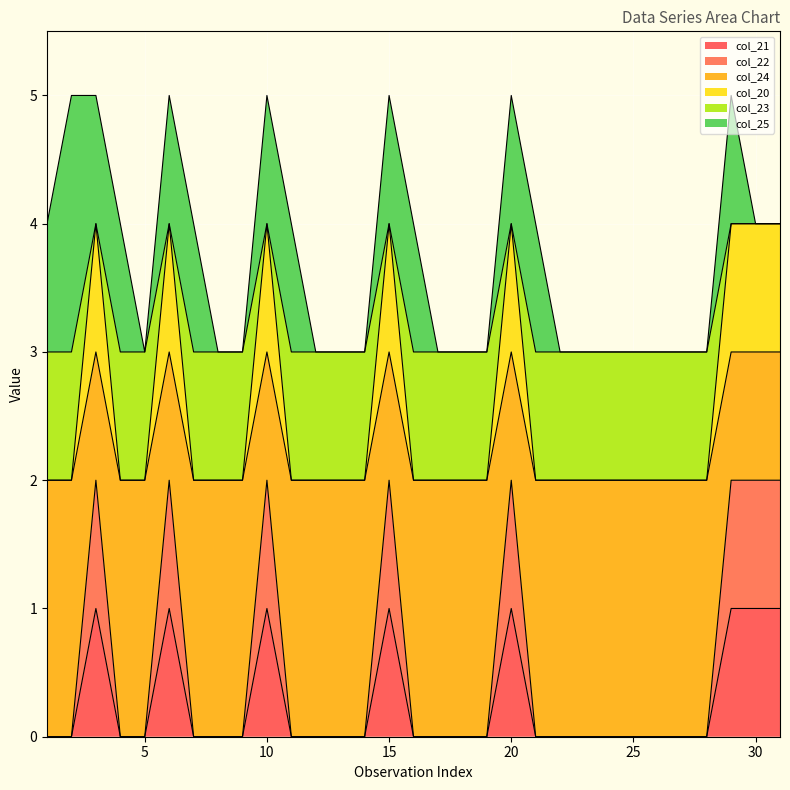

Between 15 and 21, which series saw the biggest shift?

col_22